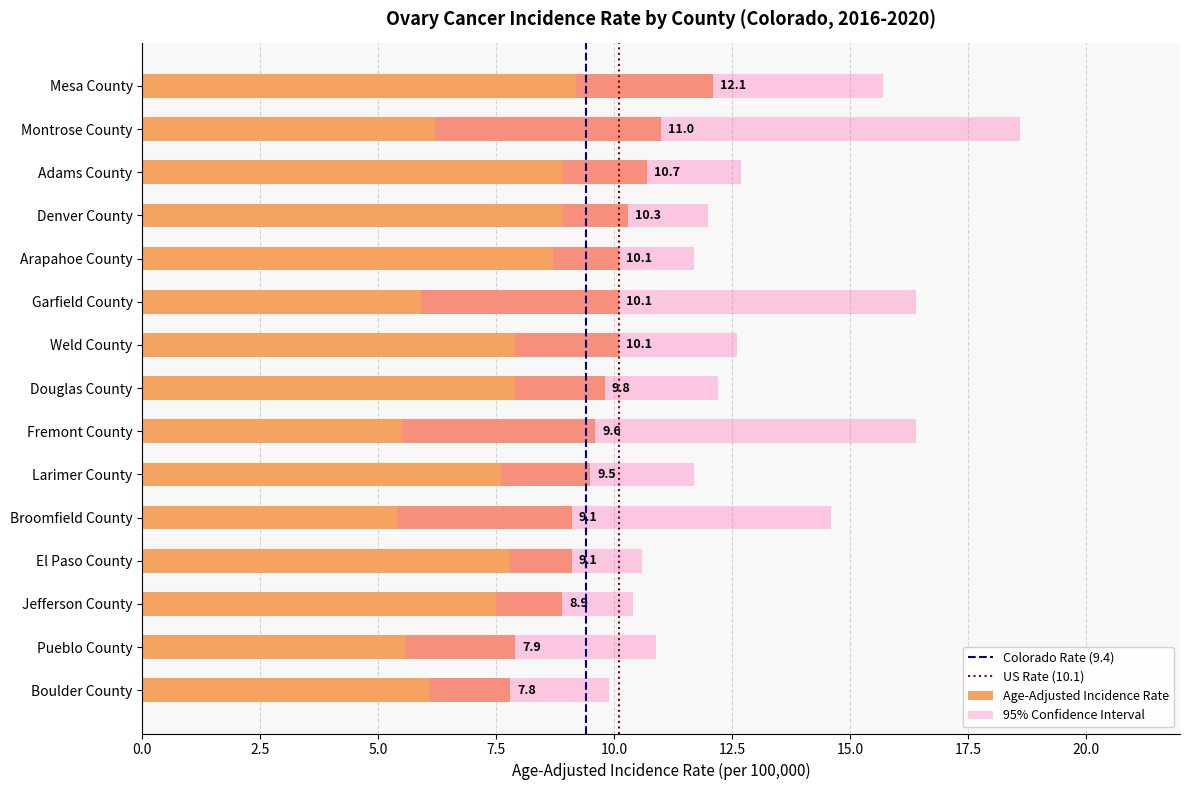

What is the sum of all Upper 95% CI values?

196.4